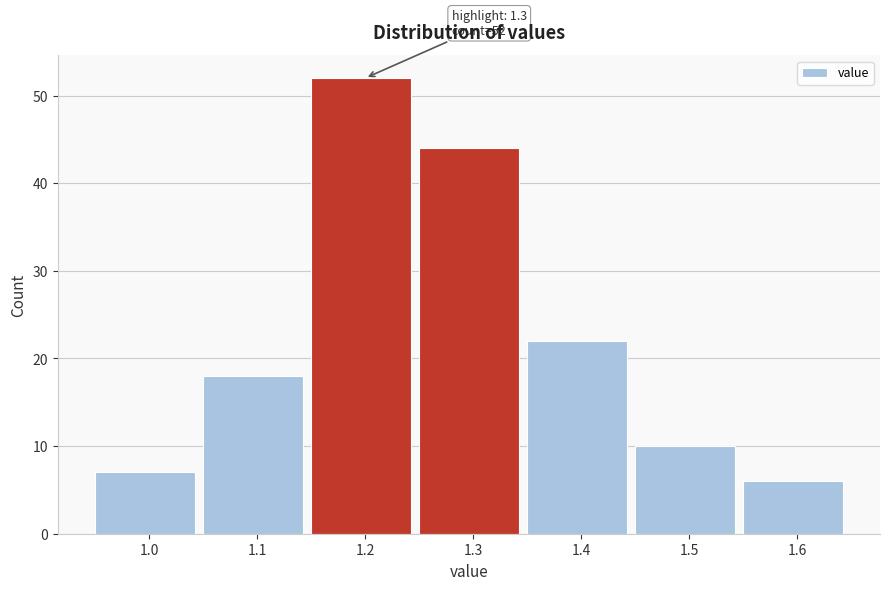

Reading left to right, extract all data points from this chart.

1.0=7	1.1=18	1.2=52	1.3=44	1.4=22	1.5=10	1.6=6